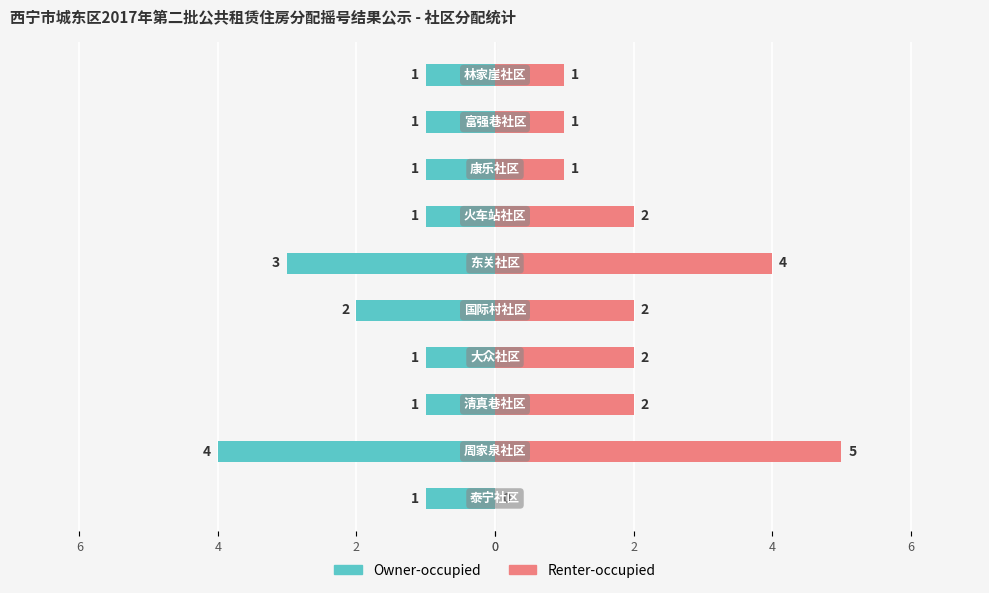

Are the bars grouped side by side (vs. stacked)?

Yes